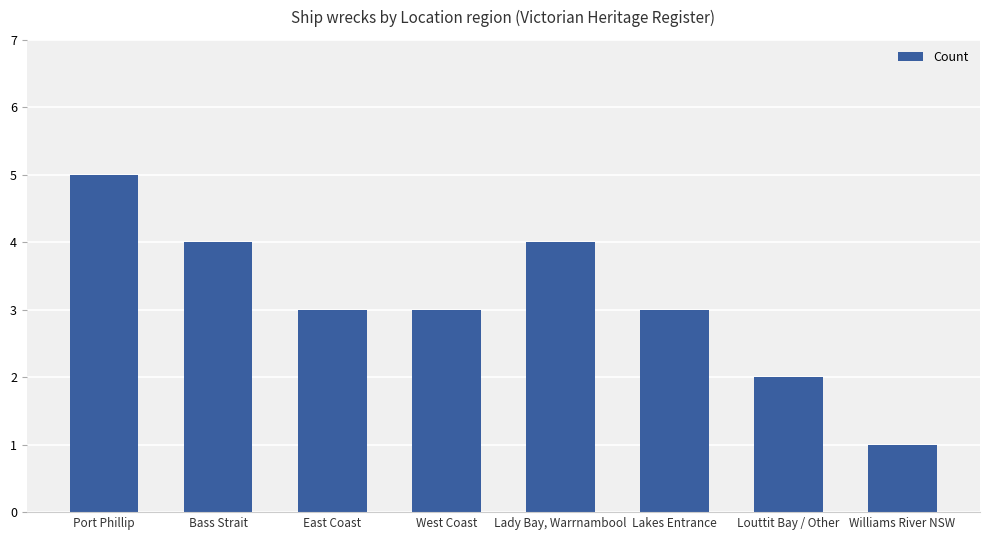

Which category has the lowest value across all series?

Williams River NSW